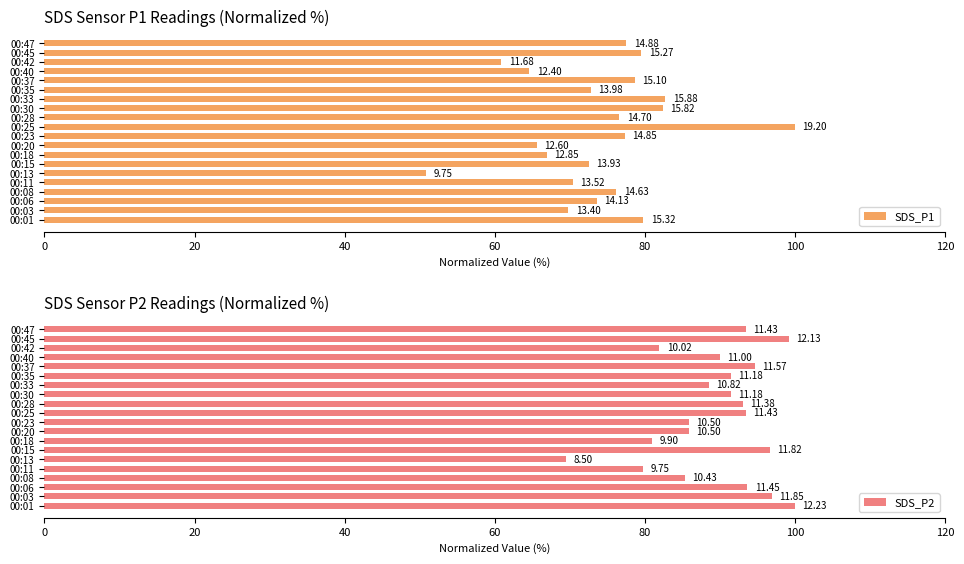

The SDS_P1 series shows 126.7 at 00:11. True or false?

False